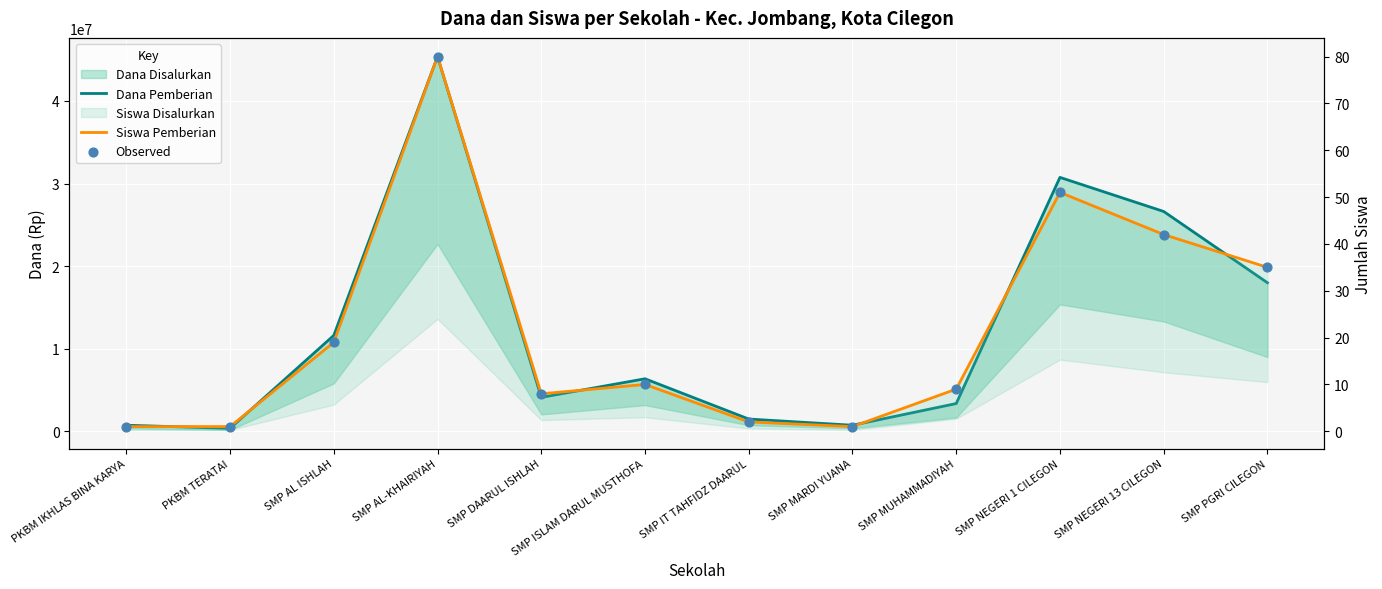

Which series has the largest Y range (max minus min)?

Dana Pemberian